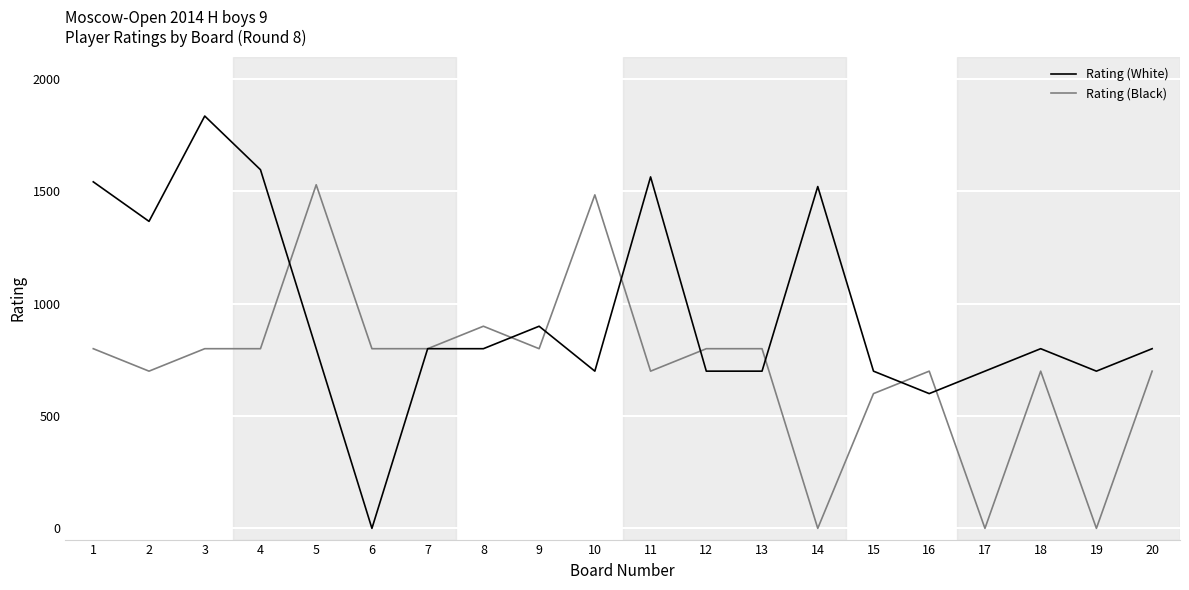

At which category is the sum across all series the highest?

3